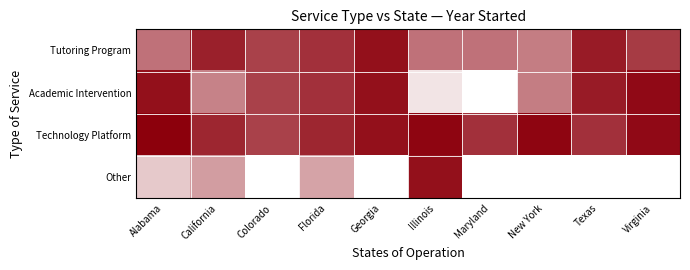

How many series are shown in this chart?

4